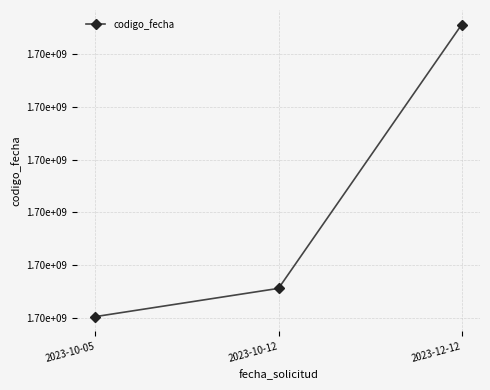

How many lines are shown in the chart?

1